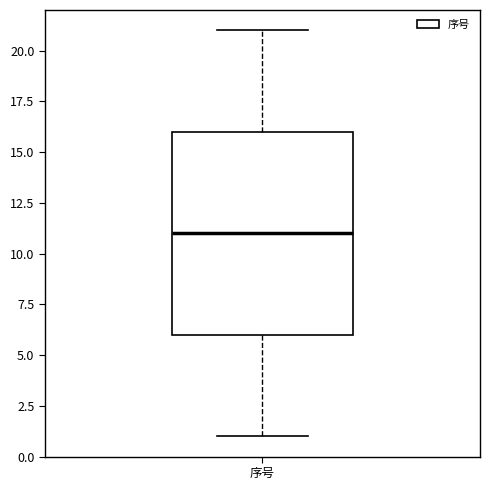

Transcribe this box plot: give where the median line is, the range the box spans, and where the two whiskers end, as read against the y-axis. The values are not printed on the chart, so give them approximately, as read against the axis.

median 11, box 6 to 16, whiskers 1 to 21